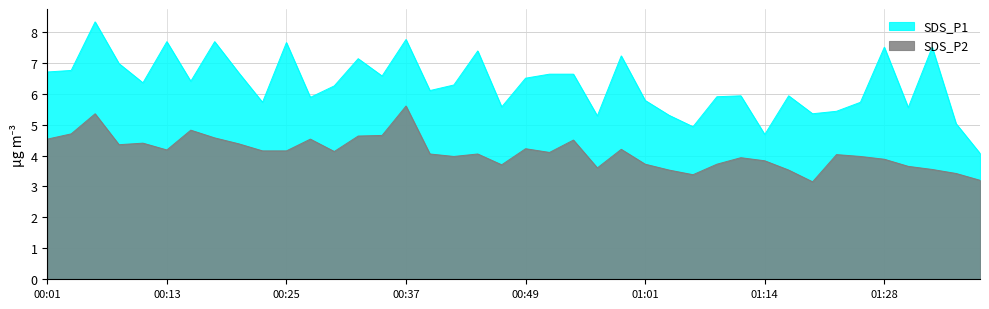

Reading left to right, transcribe all the data shown in this chart.

SDS_P1: 00:01=6.7	00:03=6.8	00:05=8.3	00:08=7.0	00:10=6.3	00:13=7.7	00:15=6.4	00:18=7.7	00:20=6.7	00:22=5.7	00:25=7.7	00:27=5.9	00:30=6.2	00:32=7.1	00:35=6.6	00:37=7.8	00:39=6.1	00:42=6.3	00:44=7.4	00:47=5.6	00:49=6.5	00:52=6.6	00:54=6.6	00:56=5.3	00:59=7.2	01:01=5.8	01:04=5.3	01:06=4.9	01:09=5.9	01:12=5.9	01:14=4.7	01:17=5.9	01:20=5.3	01:22=5.4	01:25=5.7	01:28=7.5	01:30=5.5	01:33=7.5	01:35=5.0	01:38=4.1
SDS_P2: 00:01=4.5	00:03=4.7	00:05=5.3	00:08=4.3	00:10=4.4	00:13=4.2	00:15=4.8	00:18=4.6	00:20=4.4	00:22=4.2	00:25=4.2	00:27=4.5	00:30=4.1	00:32=4.6	00:35=4.7	00:37=5.6	00:39=4.0	00:42=4.0	00:44=4.0	00:47=3.7	00:49=4.2	00:52=4.1	00:54=4.5	00:56=3.6	00:59=4.2	01:01=3.7	01:04=3.5	01:06=3.4	01:09=3.7	01:12=3.9	01:14=3.8	01:17=3.5	01:20=3.1	01:22=4.0	01:25=4.0	01:28=3.9	01:30=3.6	01:33=3.5	01:35=3.4	01:38=3.2